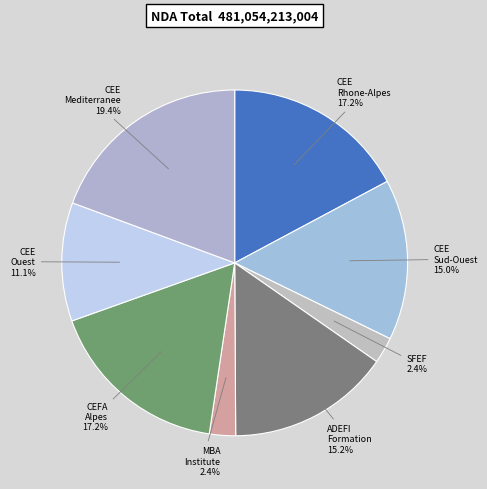

Is there a majority slice in this chart?

No